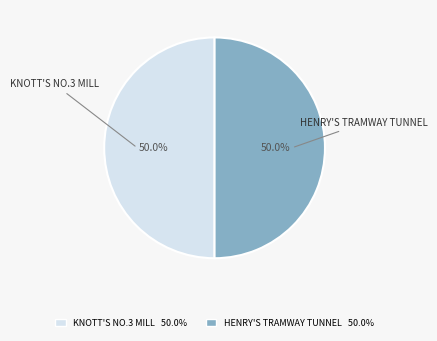

True or false: KNOTT'S NO.3 MILL accounts for 37% of the total.

False